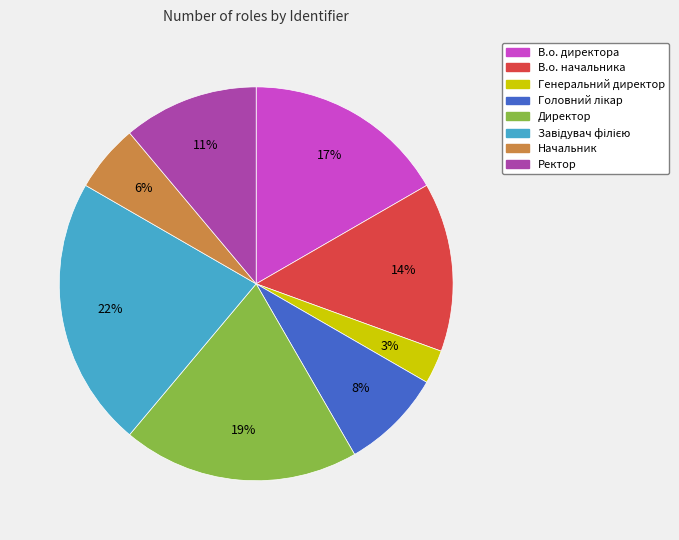

Does Директор account for over 50% of the chart?

No